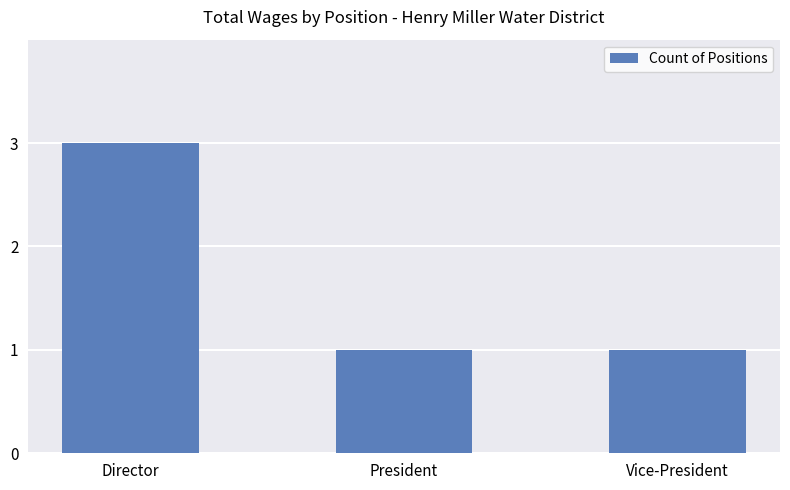

How many bars are there in total?

3